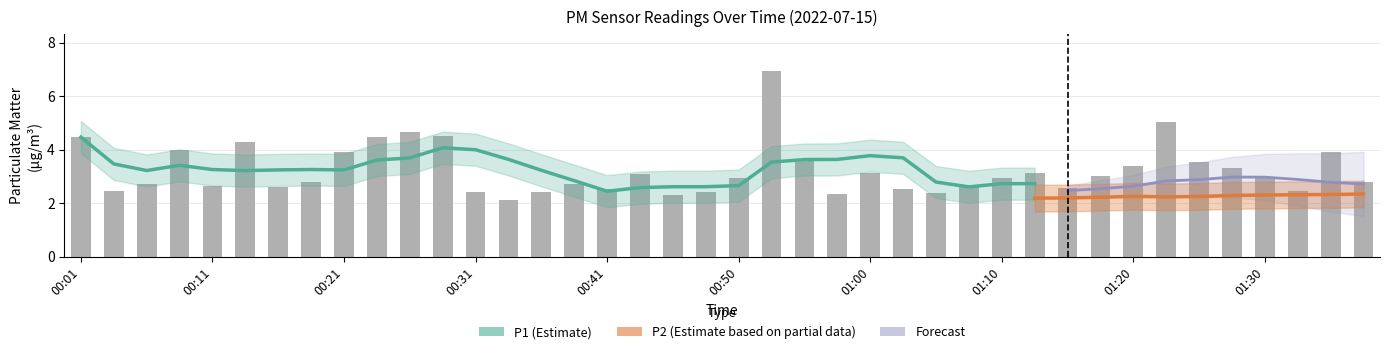

What is the label of the 2nd bar from the right?

01:35